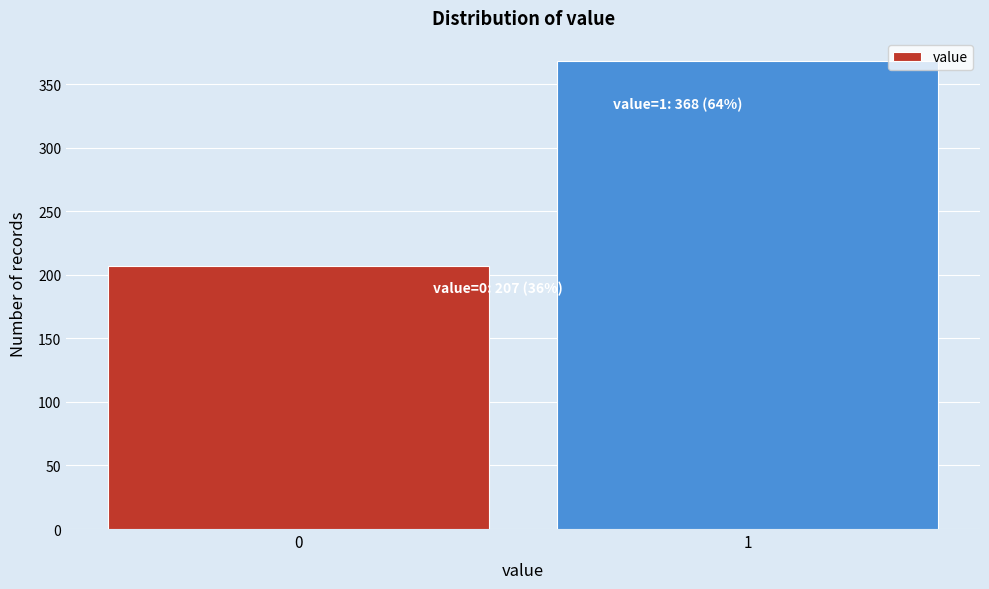

Reading right to left, transcribe all the data shown in this chart.

1=368	0=207